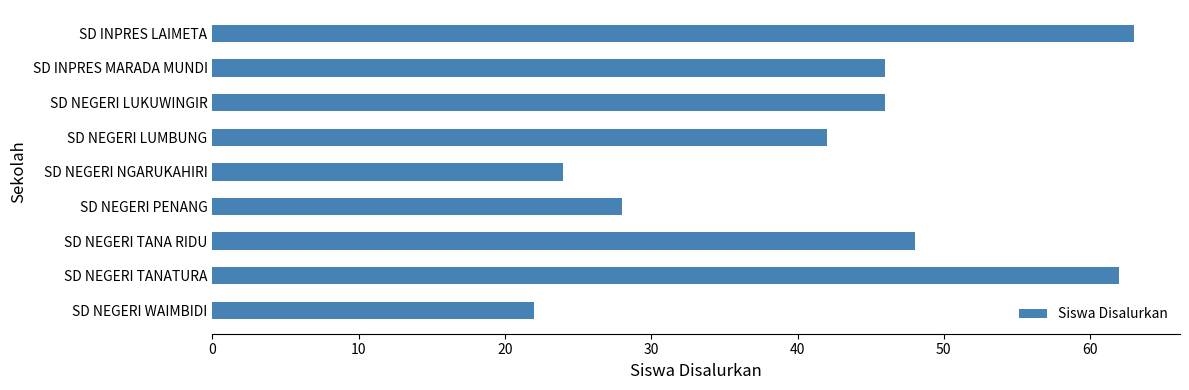

What is the maximum value shown in the chart?

63